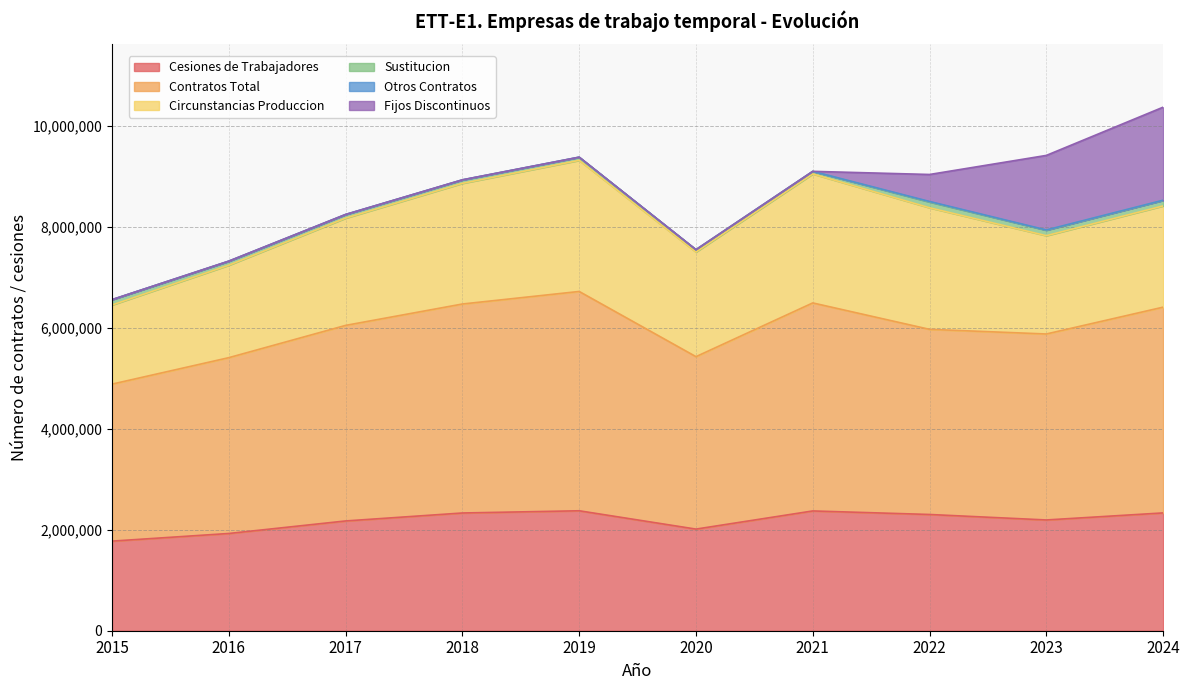

What is the average value of the Fijos Discontinuos series?

385373